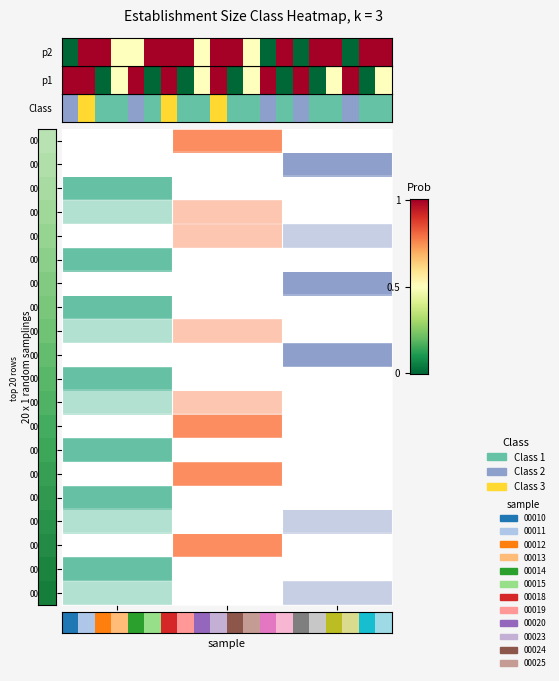

What is the change in value from 6 to 11?

+0.5